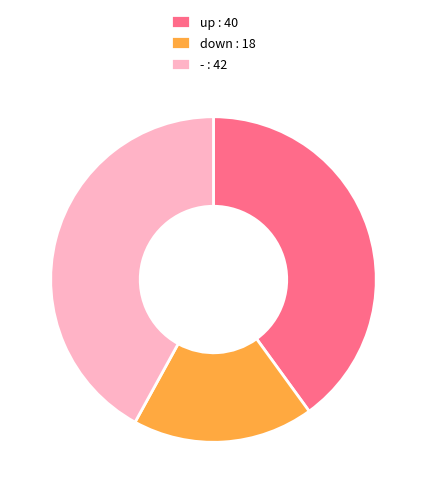

Combined, do up : 40 and - : 42 account for over 50%?

Yes